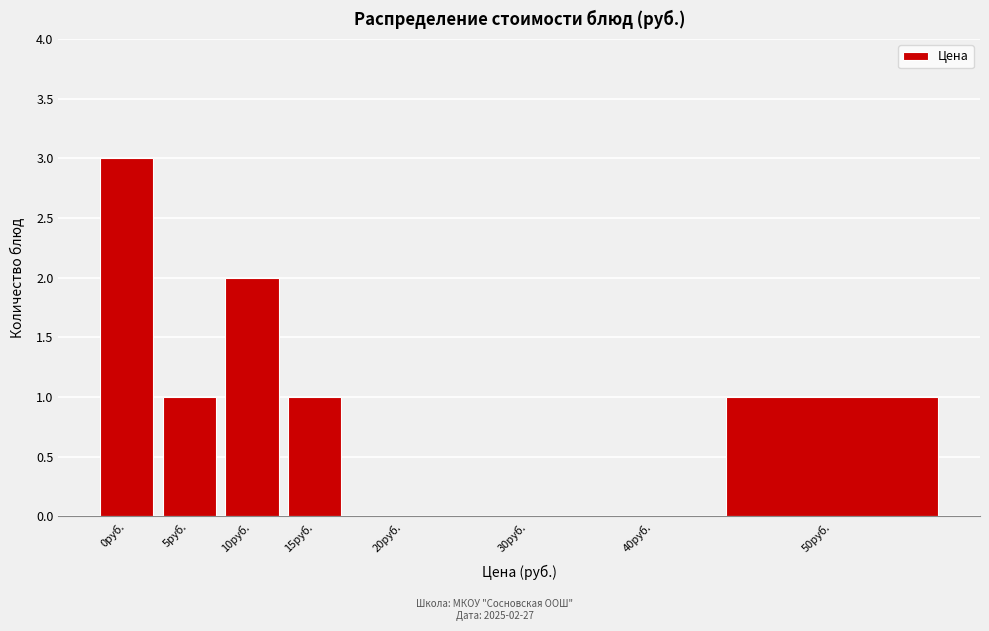

Reading left to right, transcribe all the data shown in this chart.

0руб.=3	5руб.=1	10руб.=2	15руб.=1	20руб.=0	30руб.=0	40руб.=0	50руб.=1